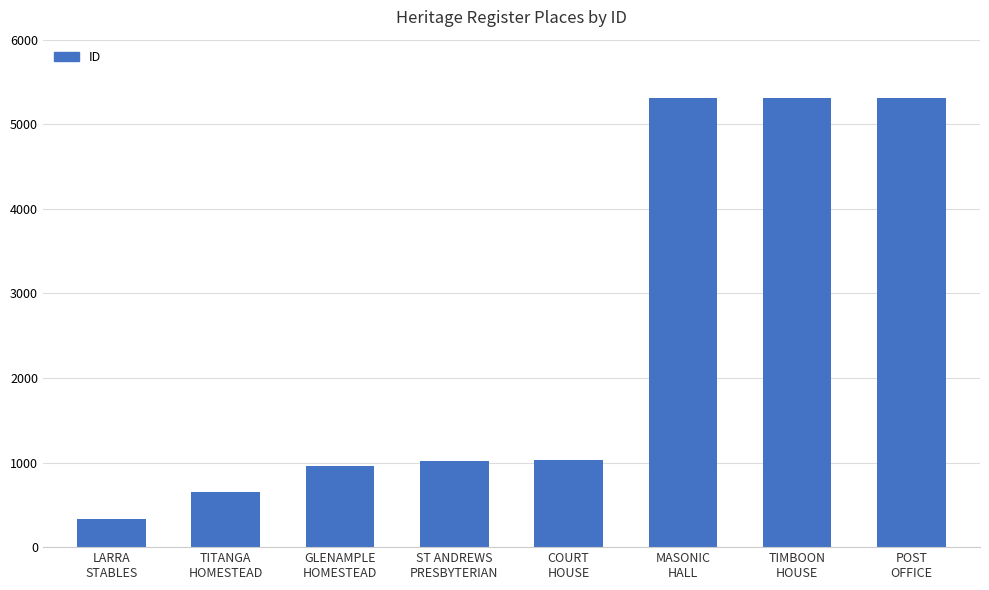

What is the sum of the values at MASONIC
HALL and TIMBOON
HOUSE?

10617